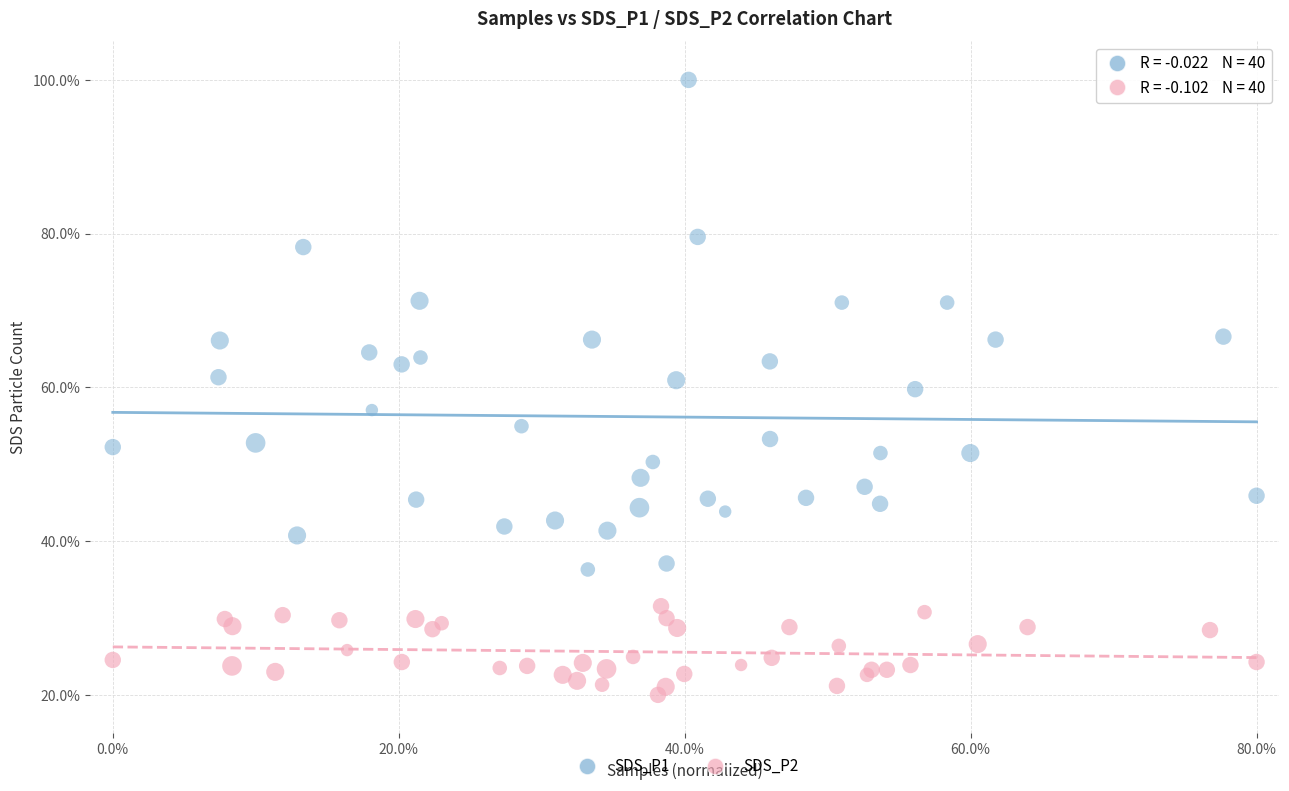

Which series reaches the maximum Y coordinate?

SDS_P1